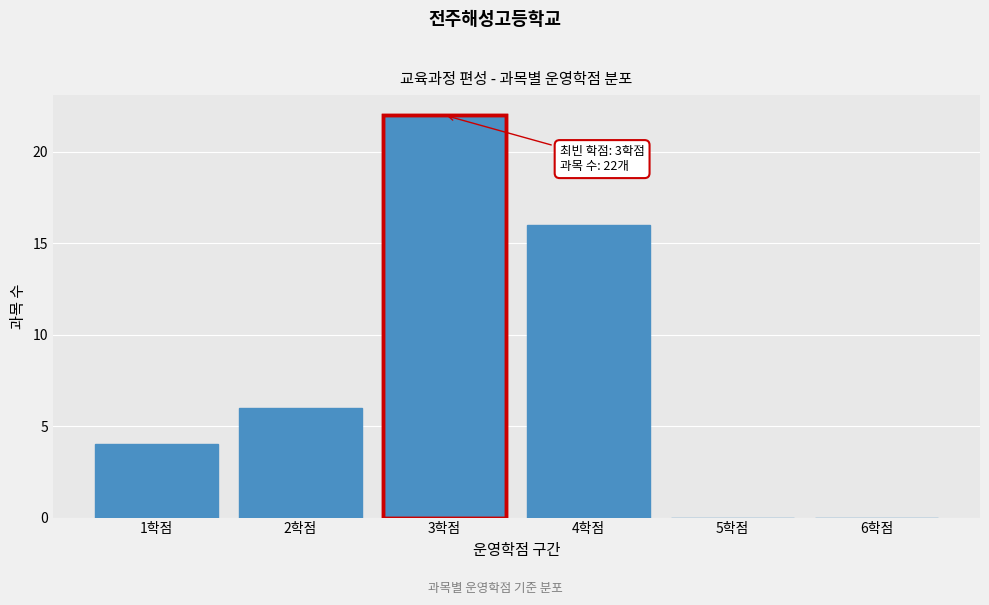

Which range on the x-axis has the tallest bar?

2.5 to 3.5